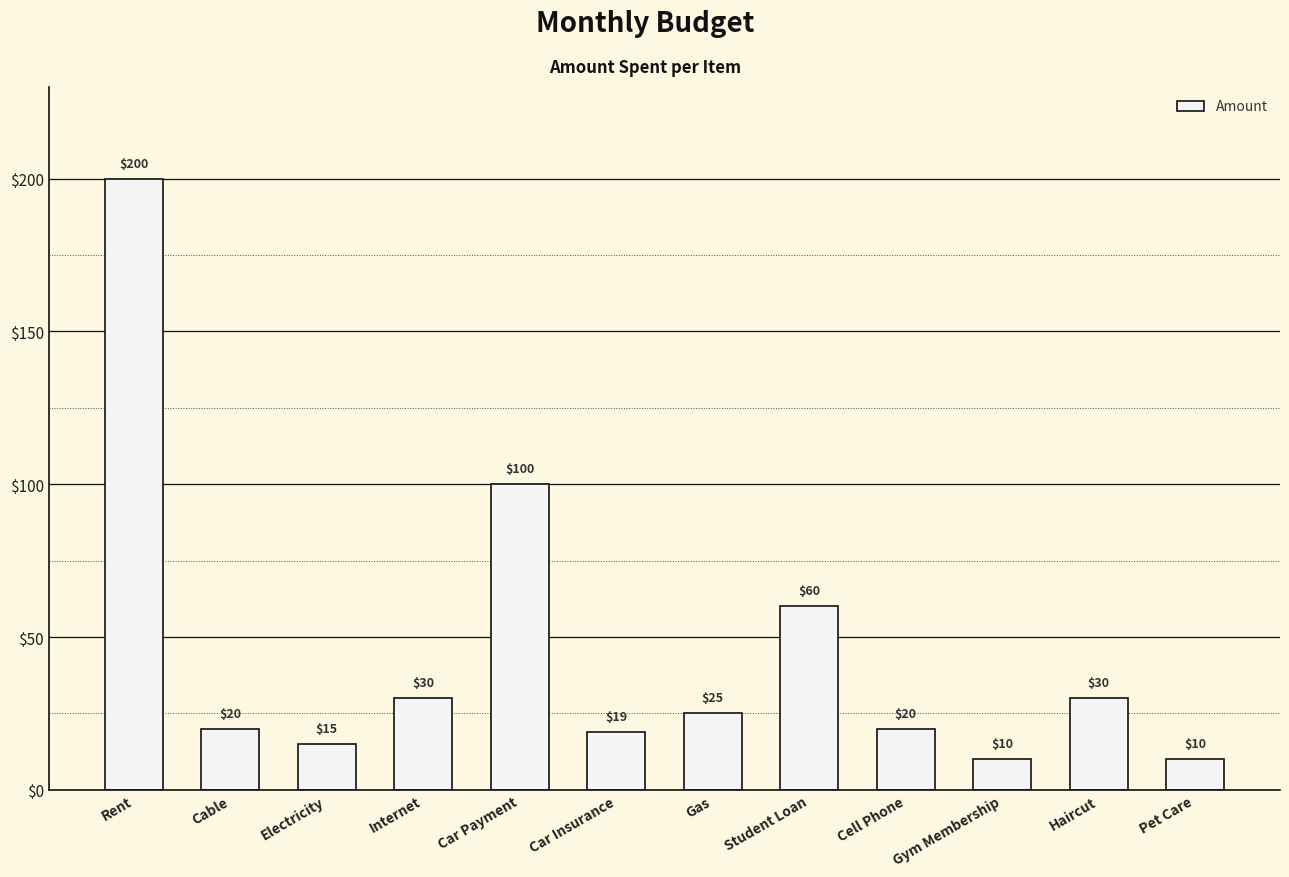

At which label does the data first exceed 25?

Rent